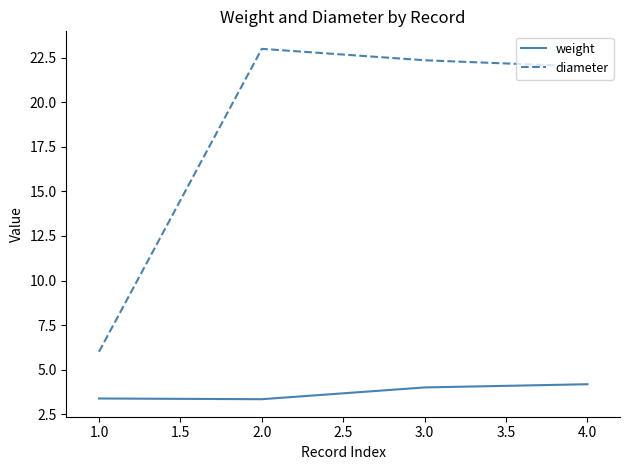

True or false: diameter and weight intersect in this chart.

False